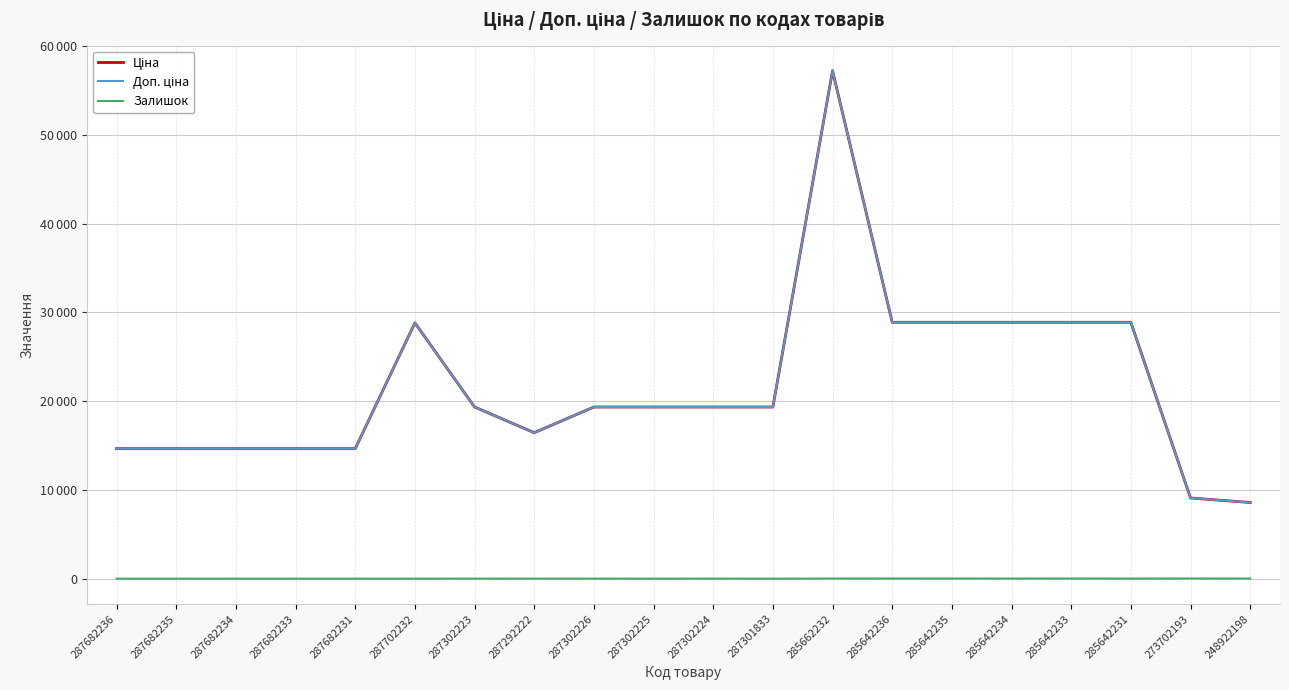

Rank the series by their maximum value, from lowest to highest.

Залишок, Ціна, Доп. ціна